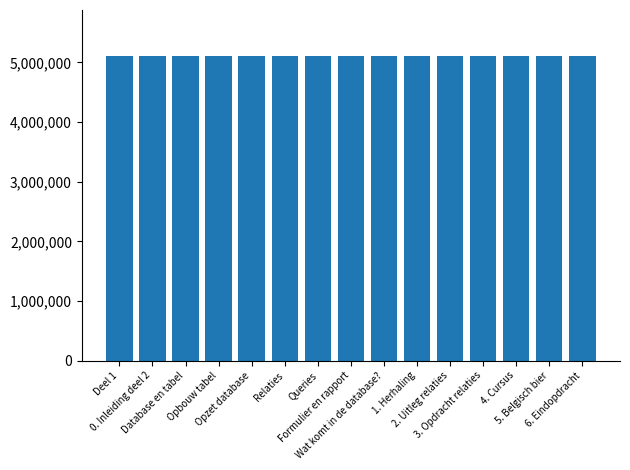

Is it true that the value at 4. Cursus is 8611250?

False